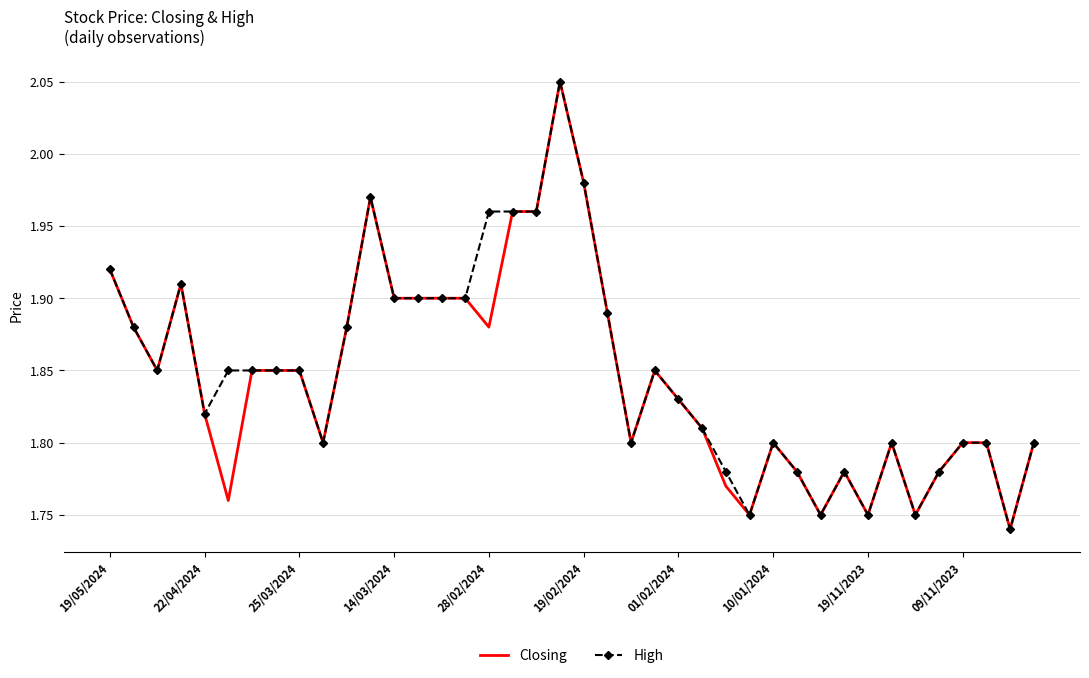

What is the total value across all series at 19/11/2023?

3.5